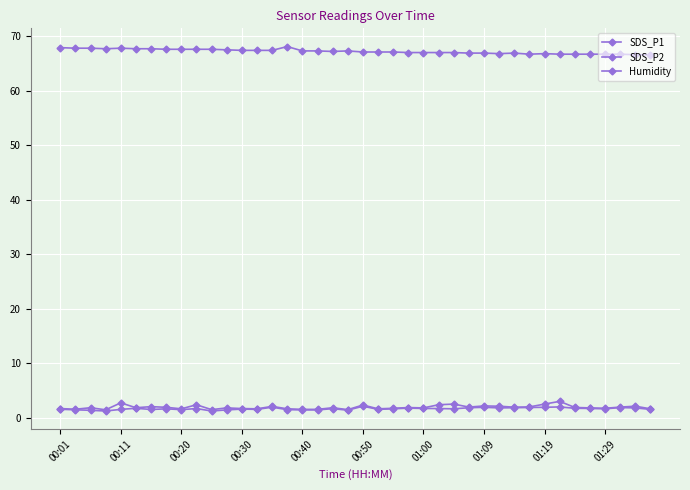

What is the sum of all Humidity values?

2688.7